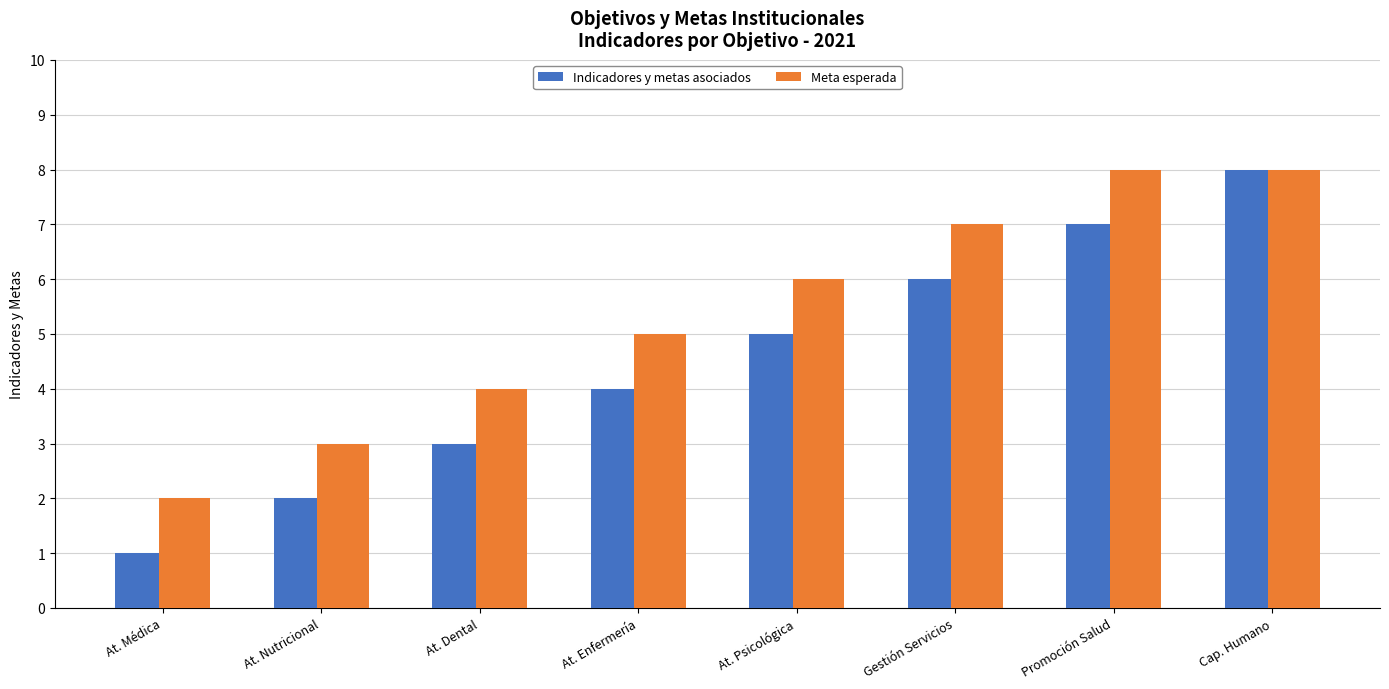

Reading left to right, transcribe all the data shown in this chart.

Indicadores y metas asociados: 1	2	3	4	5	6	7	8
Meta esperada: 2	3	4	5	6	7	8	8